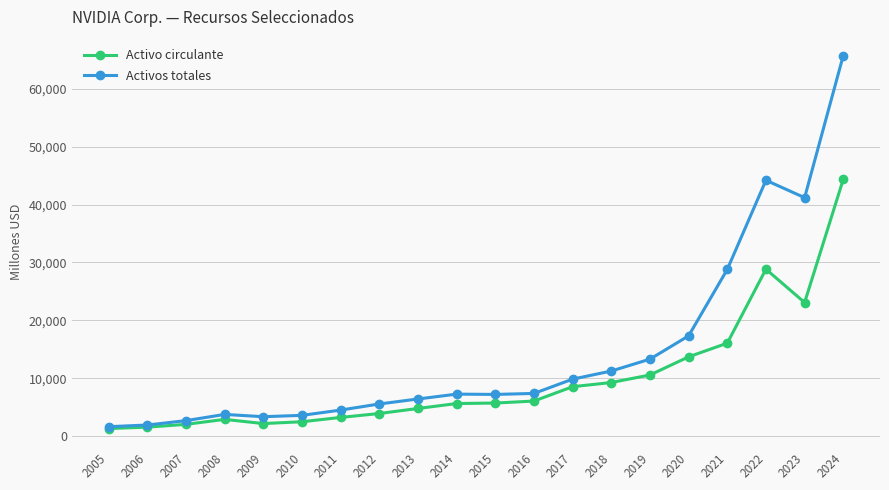

At which label is Activos totales closest to 33678?

2021